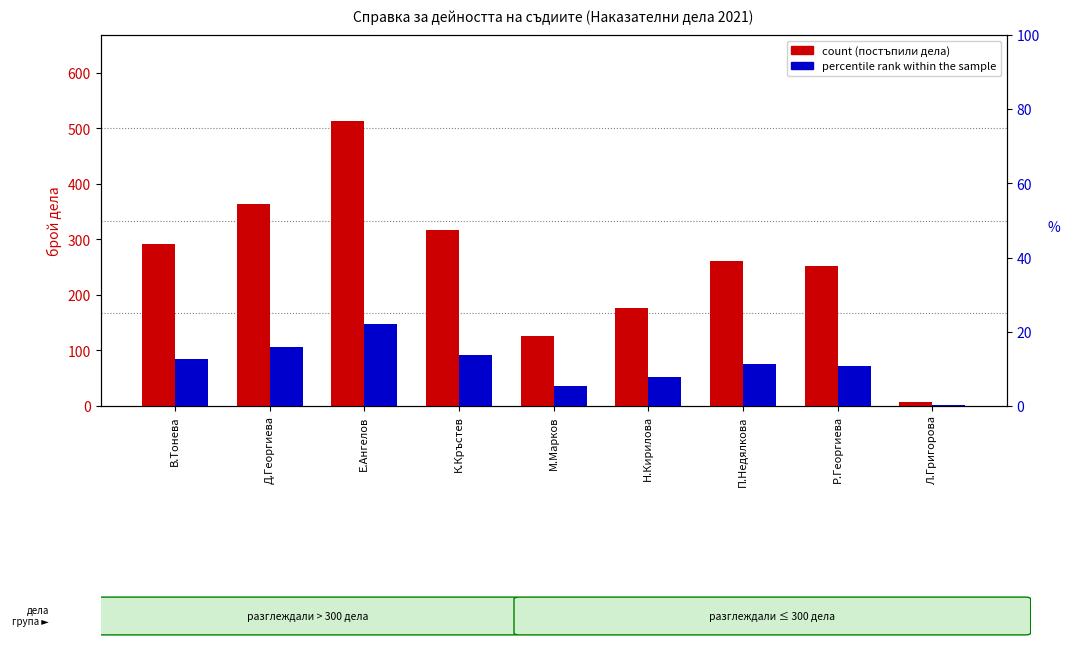

Rank the series by their maximum value, from lowest to highest.

percentile rank within the sample, count